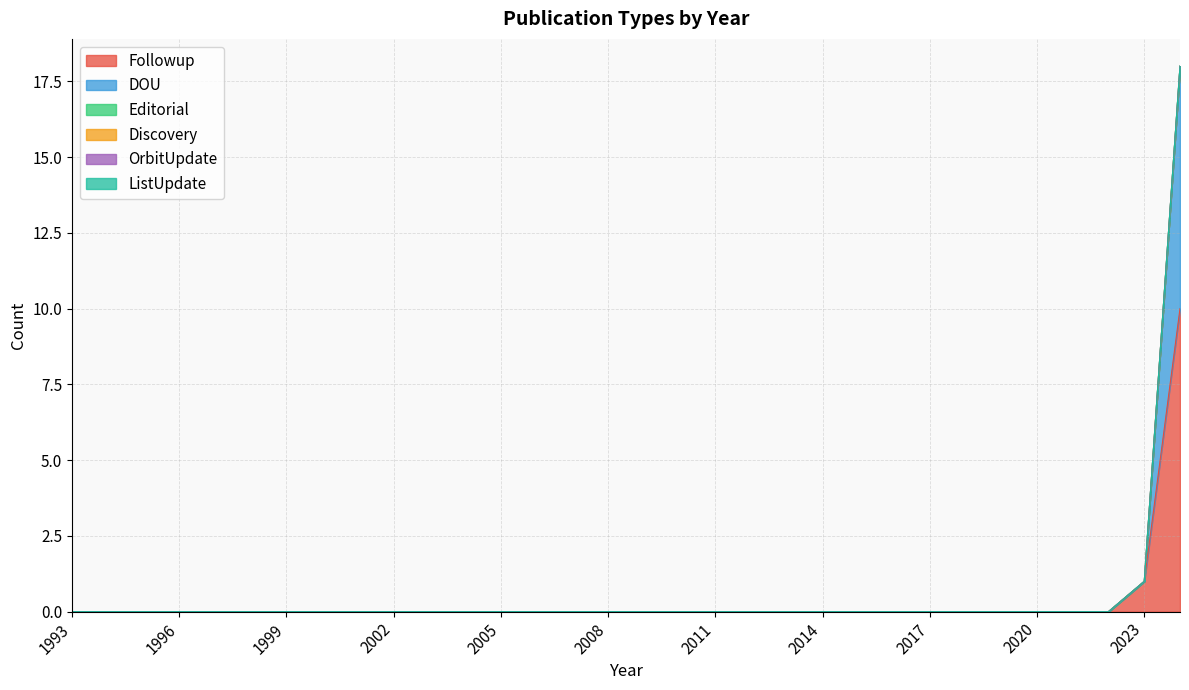

True or false: ListUpdate and Followup intersect in this chart.

False